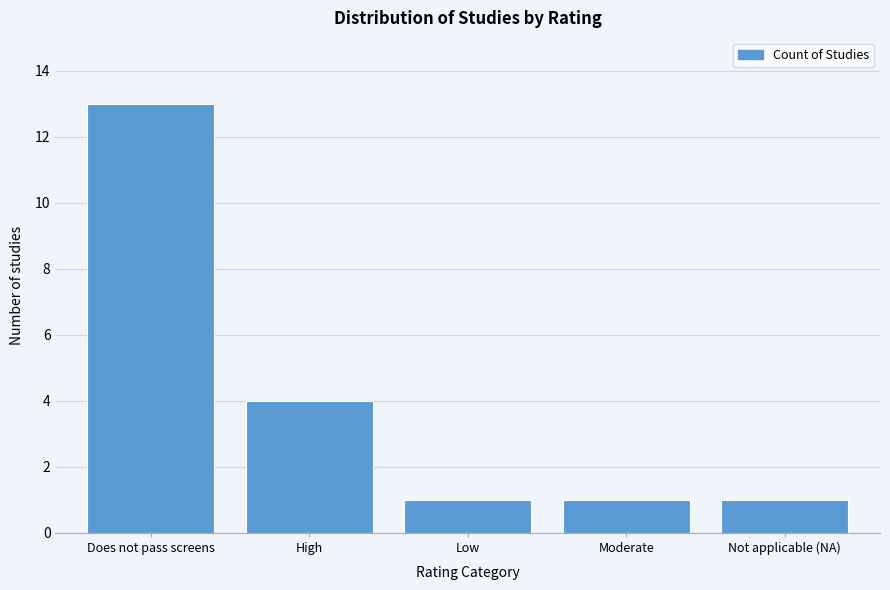

Reading left to right, extract all data points from this chart.

13	4	1	1	1